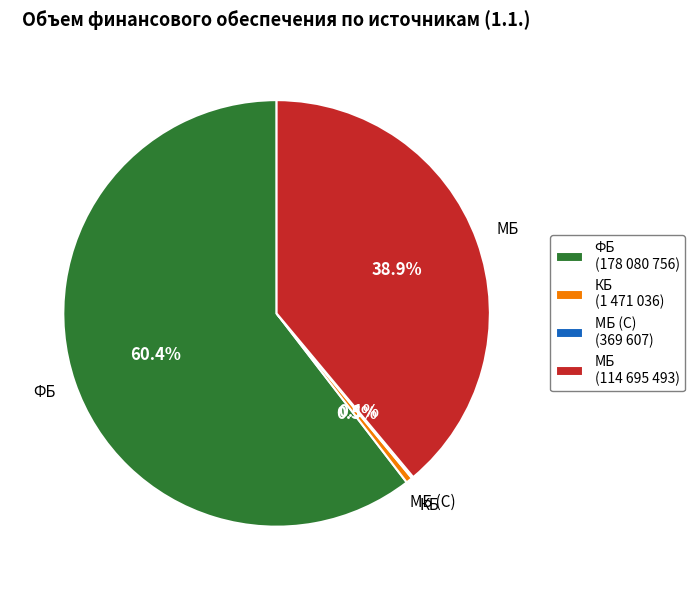

To the nearest percent, what is the average slice percentage?

25%